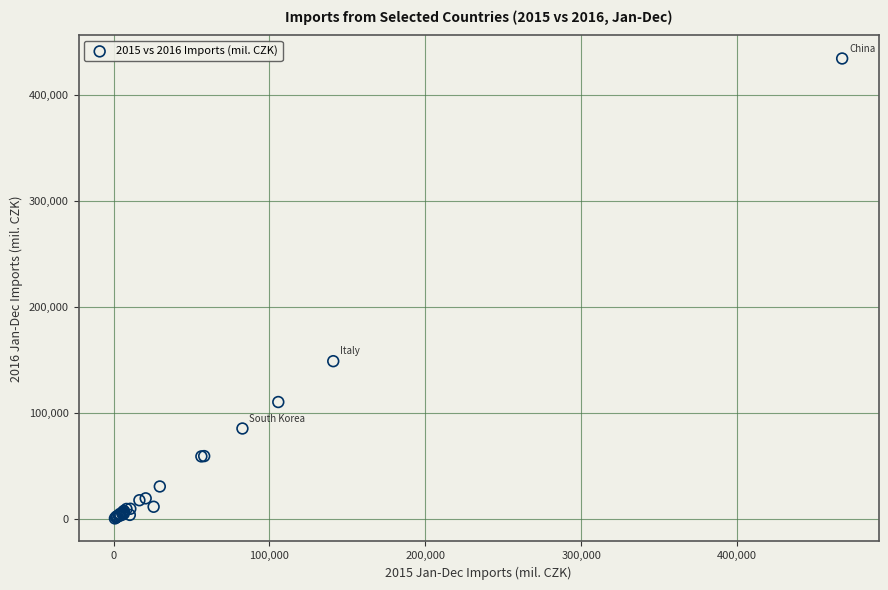

What Y value in the scatter plot is closest to 217387?

148880